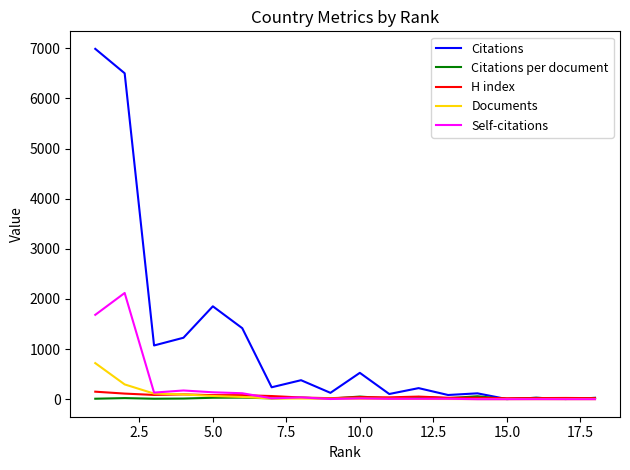

Which series has the largest range (max minus min)?

Citations